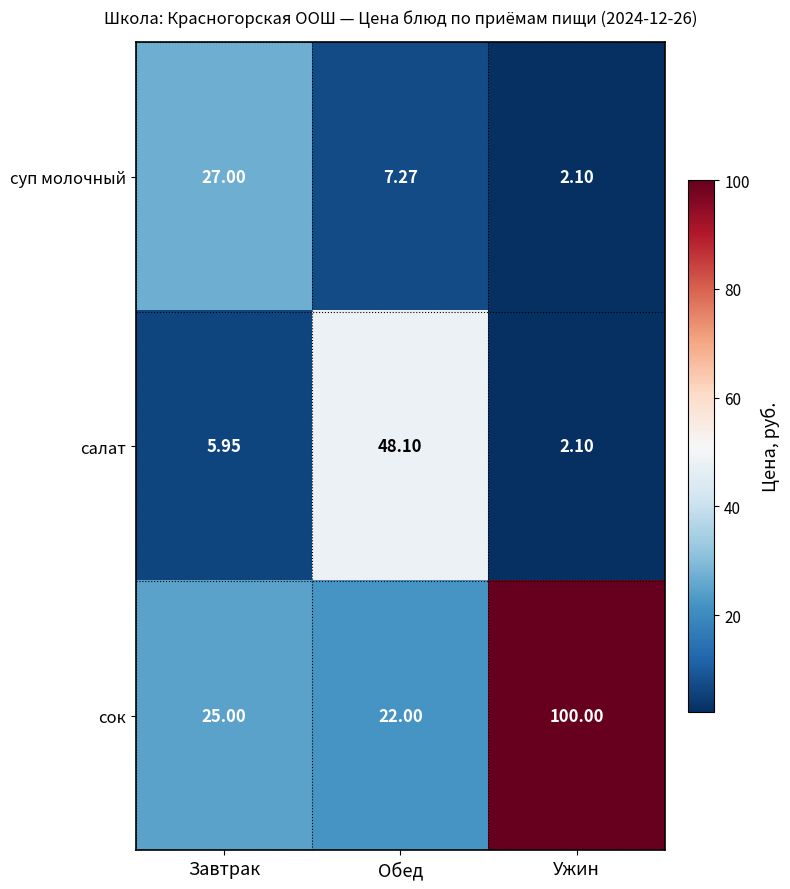

At which category does the chart reach its peak across all series?

Ужин